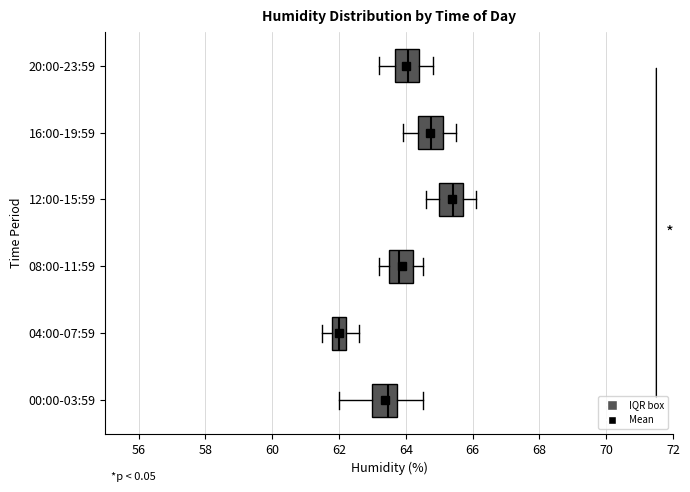

Which box's median line is the furthest to the right?

12:00-15:59